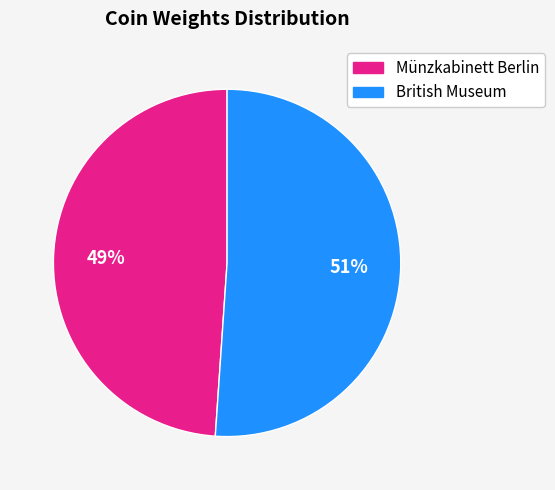

Is it true that Münzkabinett Berlin is 49% of the pie?

True